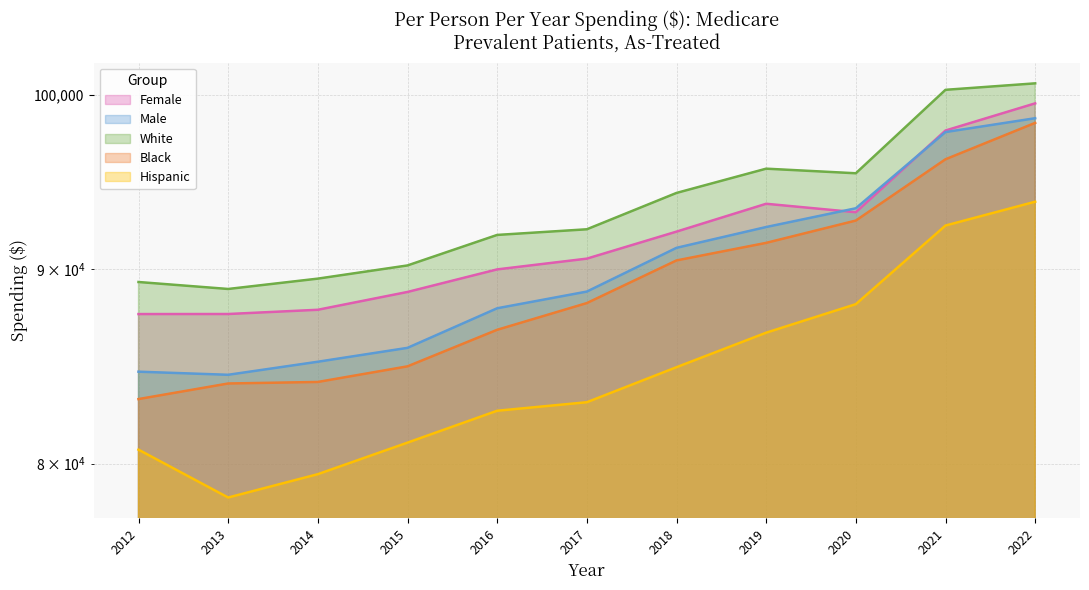

At which label is Hispanic closest to 86063?

2019